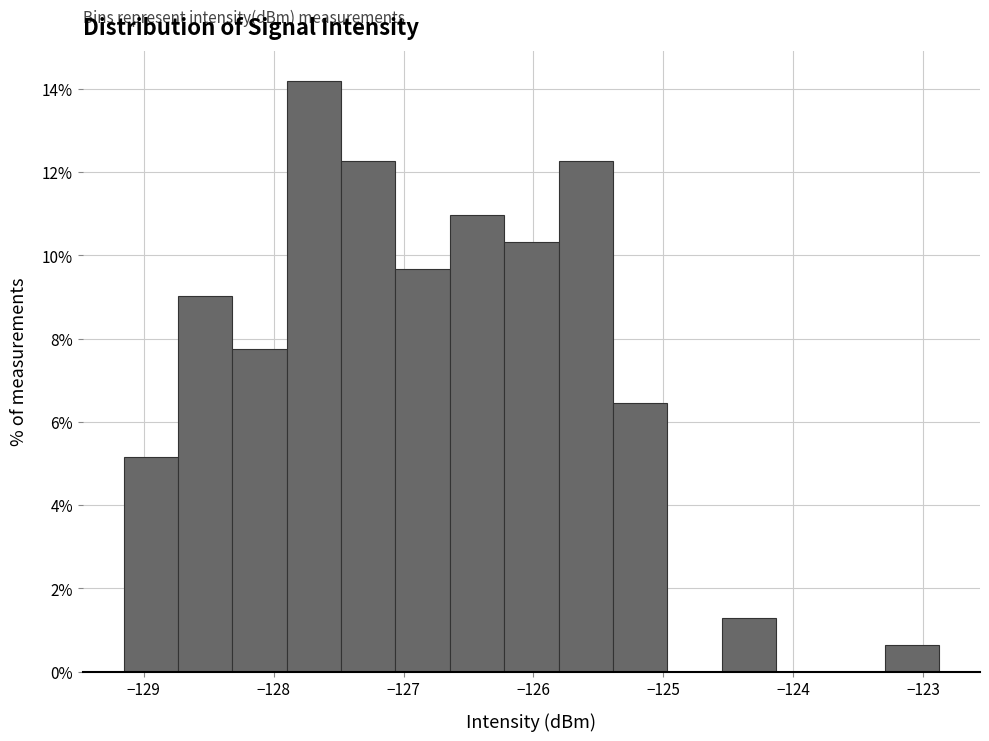

What is the height of the bar covering -126.6 to -126.2 on the x-axis? Neither the bar edges nor the heights are printed on the chart, so give them approximately, as read against the axes.

11.0